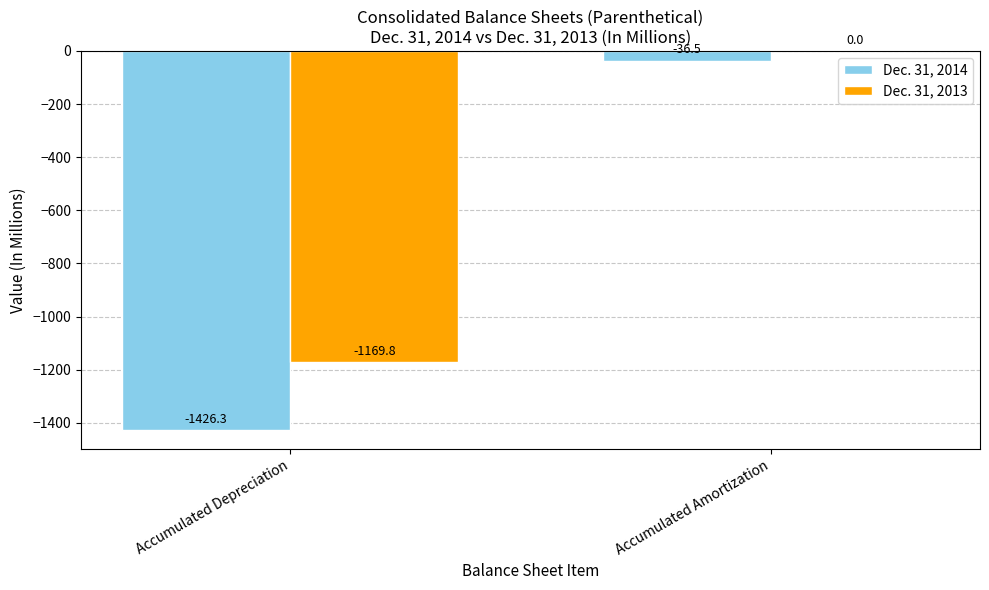

At which label is Dec. 31, 2014 closest to -731?

Accumulated Amortization